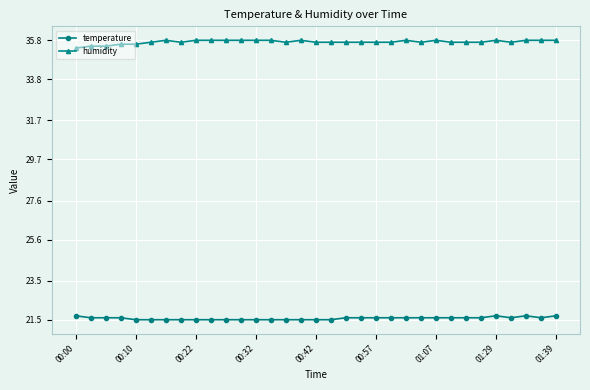

What is the average value of the humidity series?

35.7